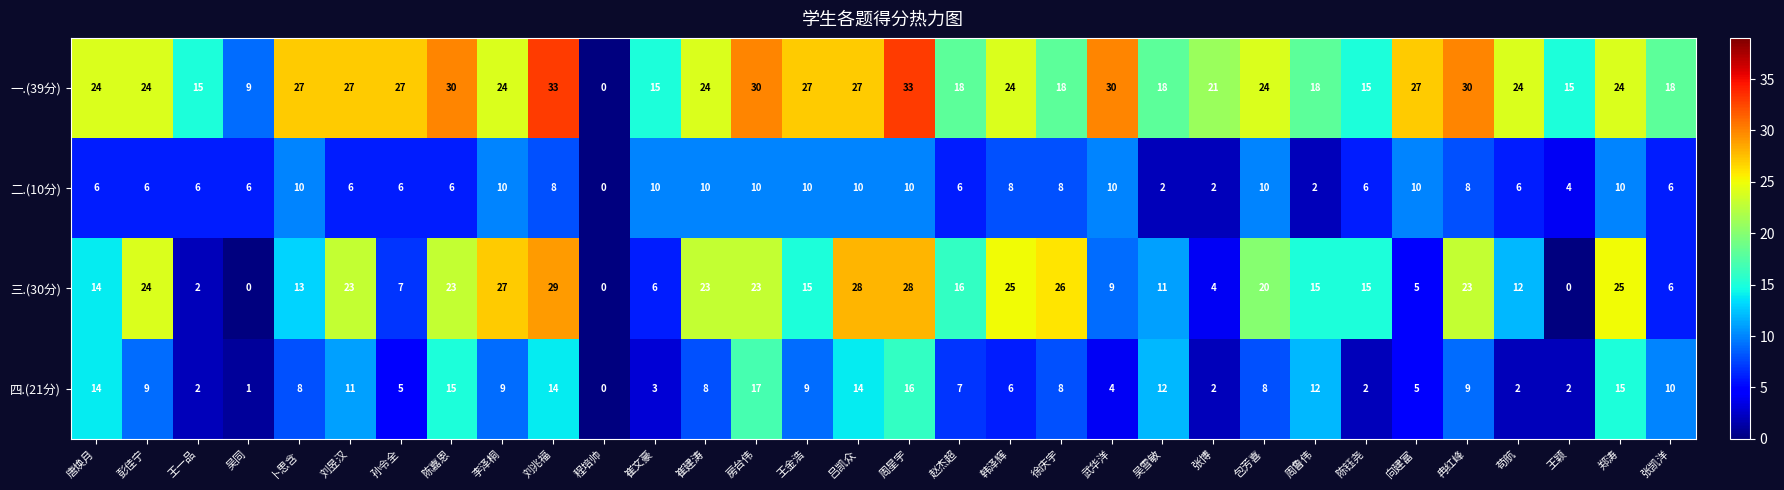

What is the difference between the maximum and minimum values in the 二.(10分) series?

10